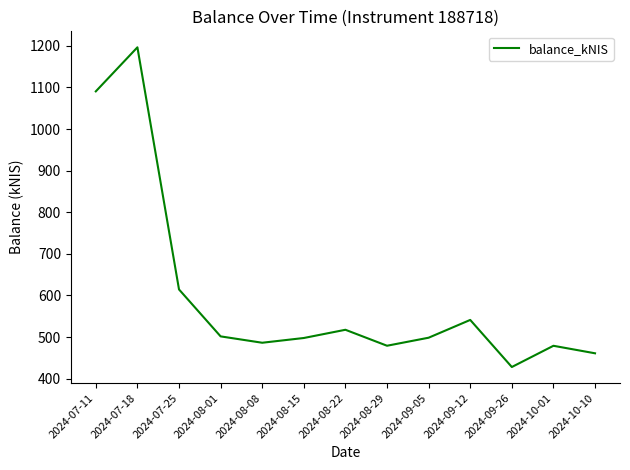

What is the difference between the maximum and minimum values?

768.3